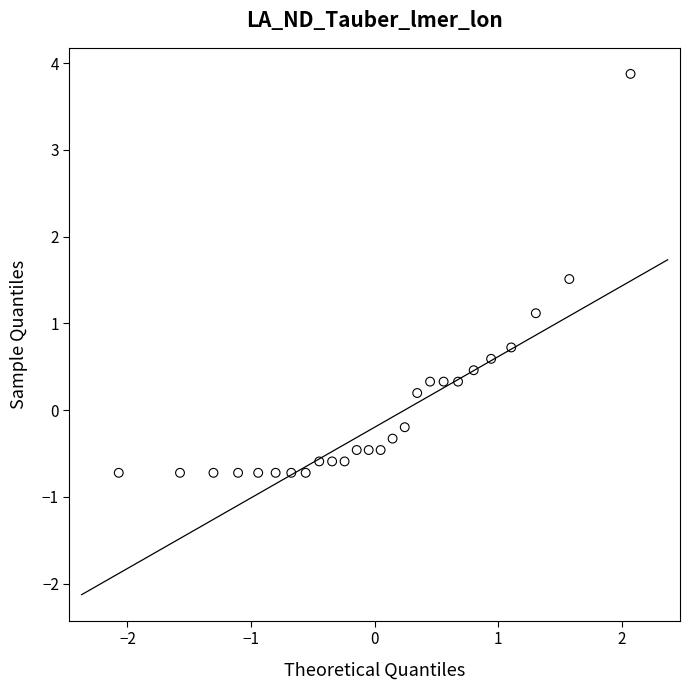

What Y value in the scatter plot is closest to 1?

1.1